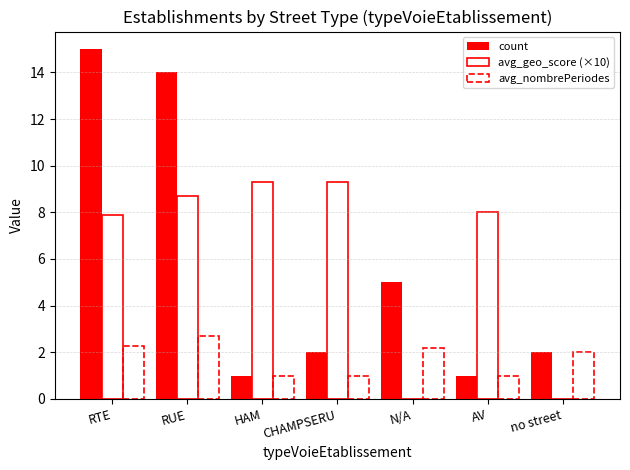

Reading right to left, extract all data points from this chart.

count: 2.0	1.0	5.0	2.0	1.0	14.0	15.0
avg_geo_score (×10): 0.0	8.0	0.0	9.3	9.3	8.7	7.9
avg_nombrePeriodes: 2.0	1.0	2.2	1.0	1.0	2.7	2.3